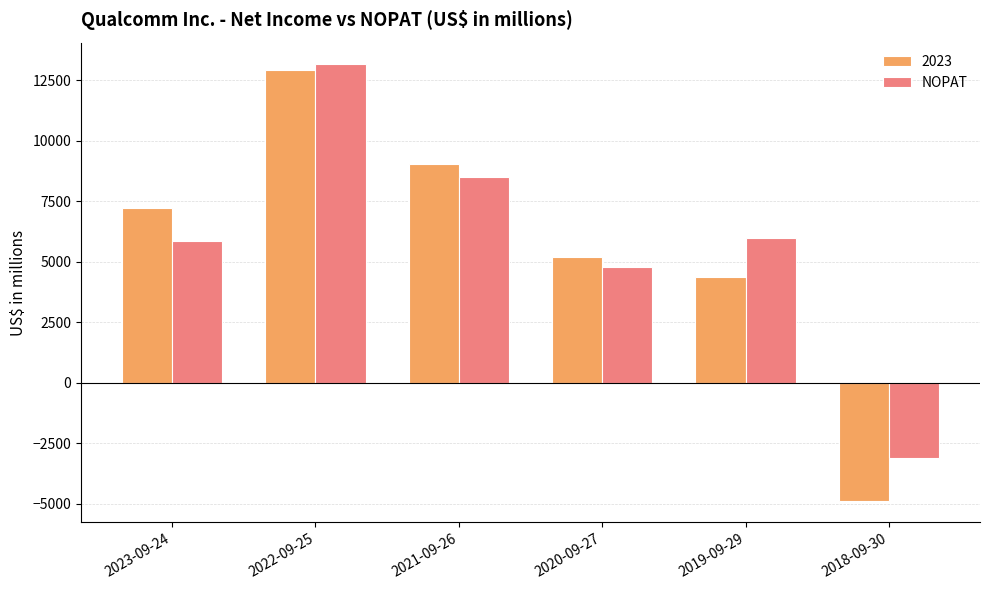

What is the greatest value displayed?

13145